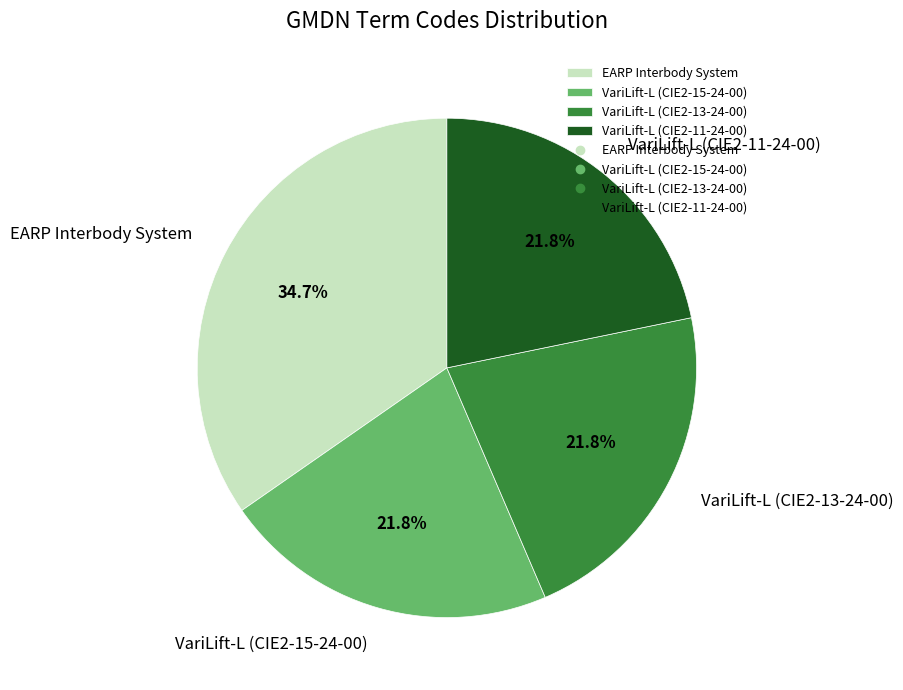

How many segments does this pie chart have?

4